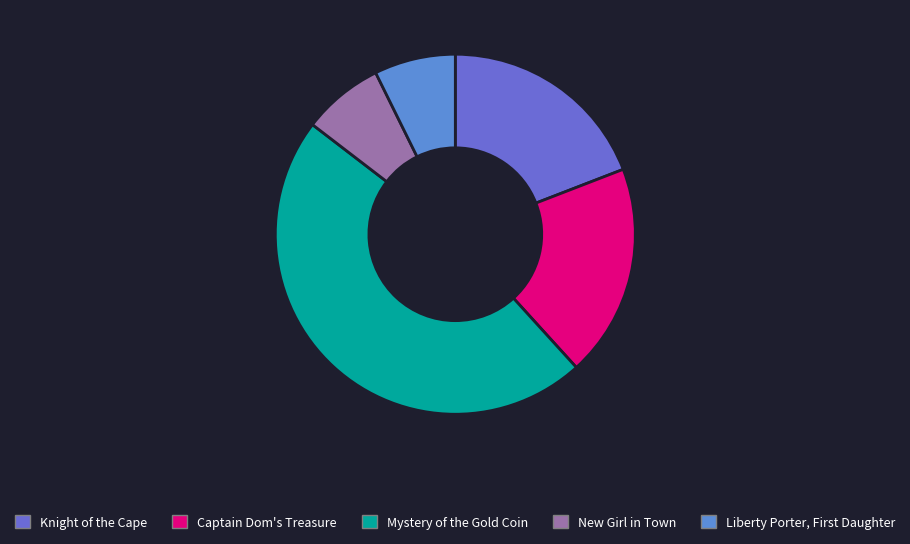

Approximately how many times larger is the value at Captain Dom's Treasure compared to New Girl in Town?

2.6